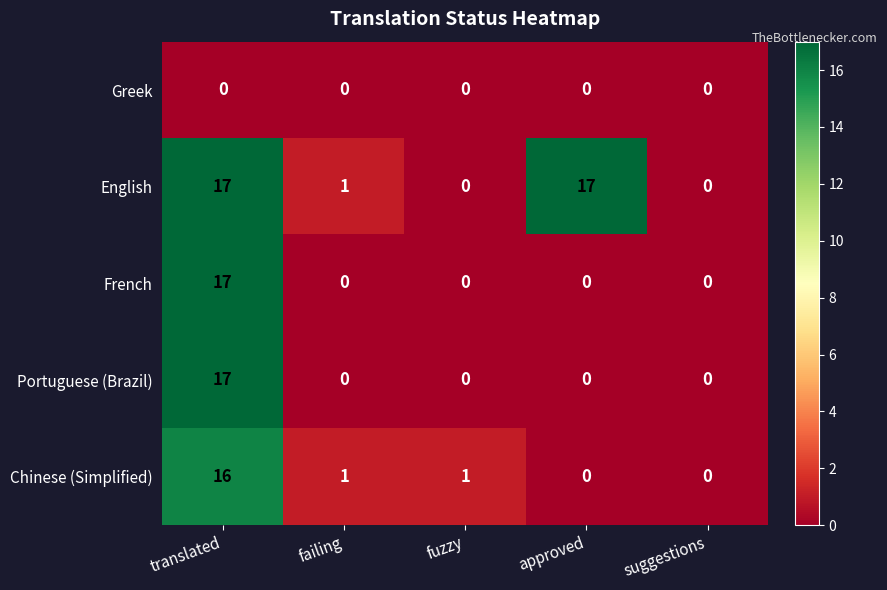

The value of Portuguese (Brazil) at failing is -8. True or false?

False